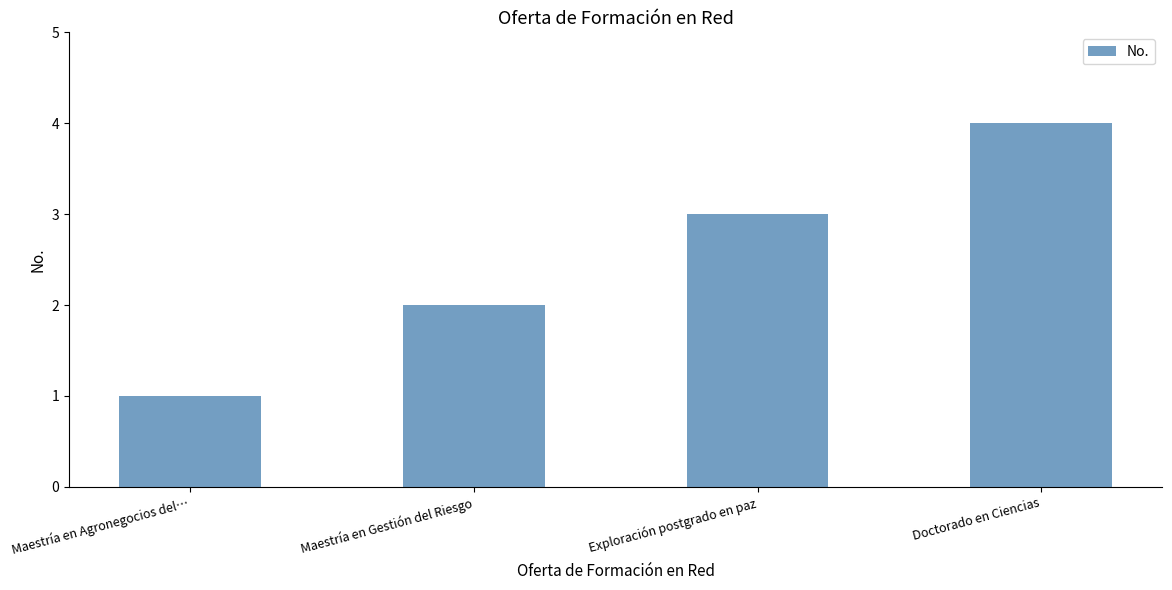

Where is the data nearest to the value 2?

Maestría en Gestión del Riesgo